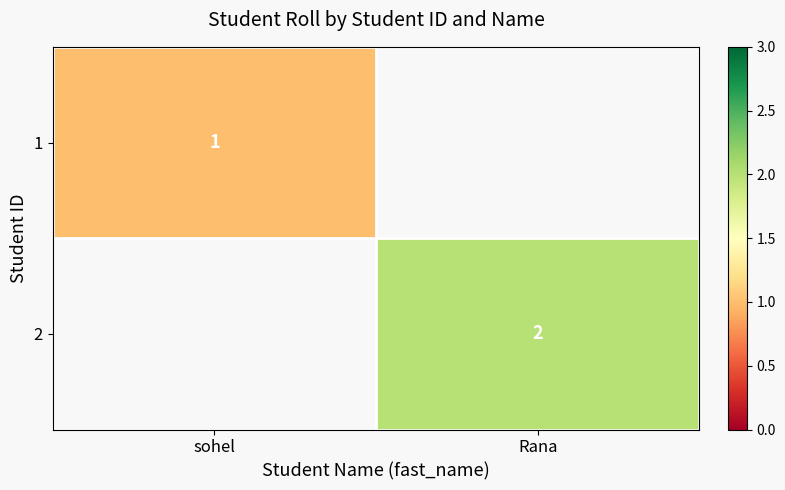

The value of 1 at sohel is 1. True or false?

True